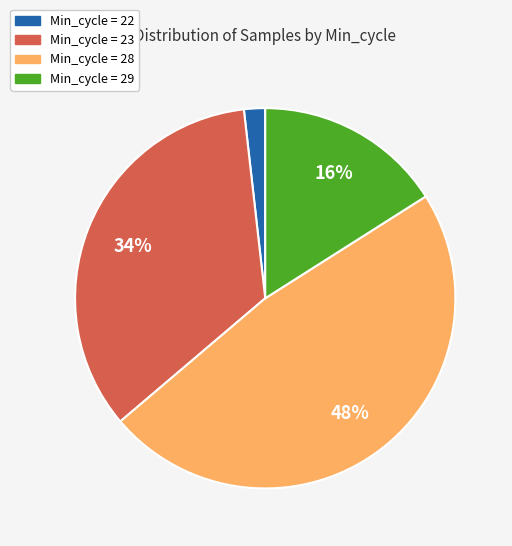

How many segments does this pie chart have?

4